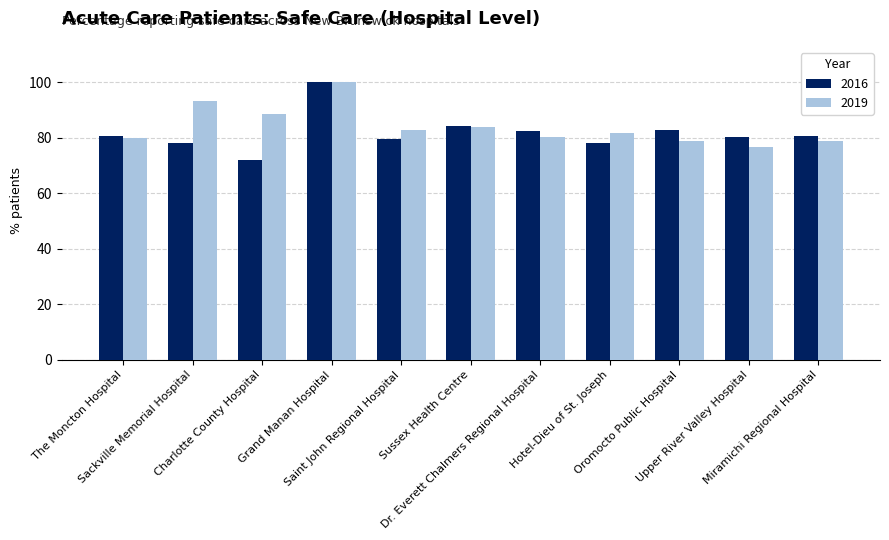

True or false: 2016 has a value of 49.8 at Oromocto Public Hospital.

False